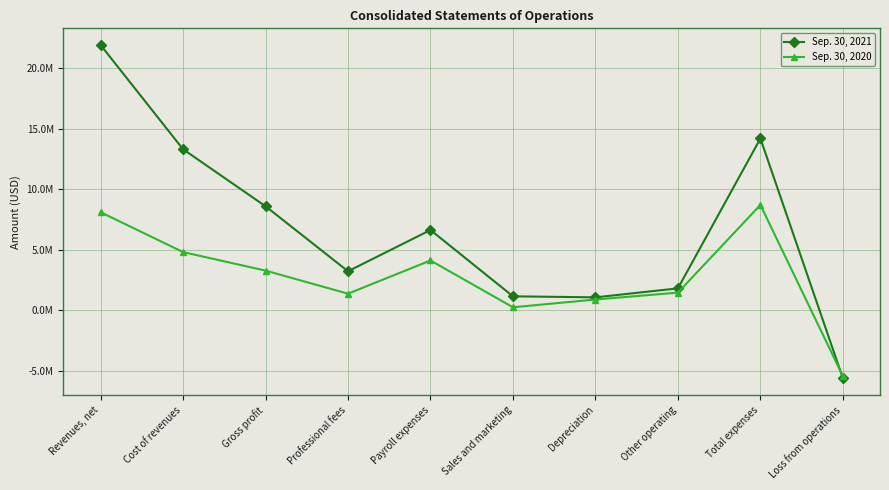

True or false: Sep. 30, 2021 has a value of 226815 at Depreciation.

False